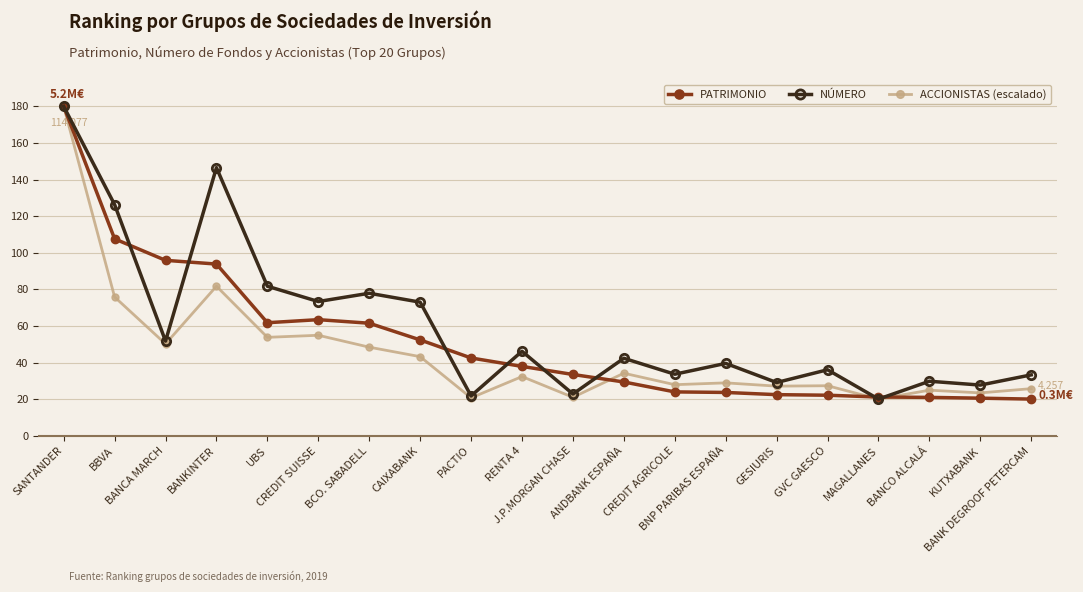

List the series in order of their overall mean, highest first.

NÚMERO, PATRIMONIO, ACCIONISTAS (escalado)